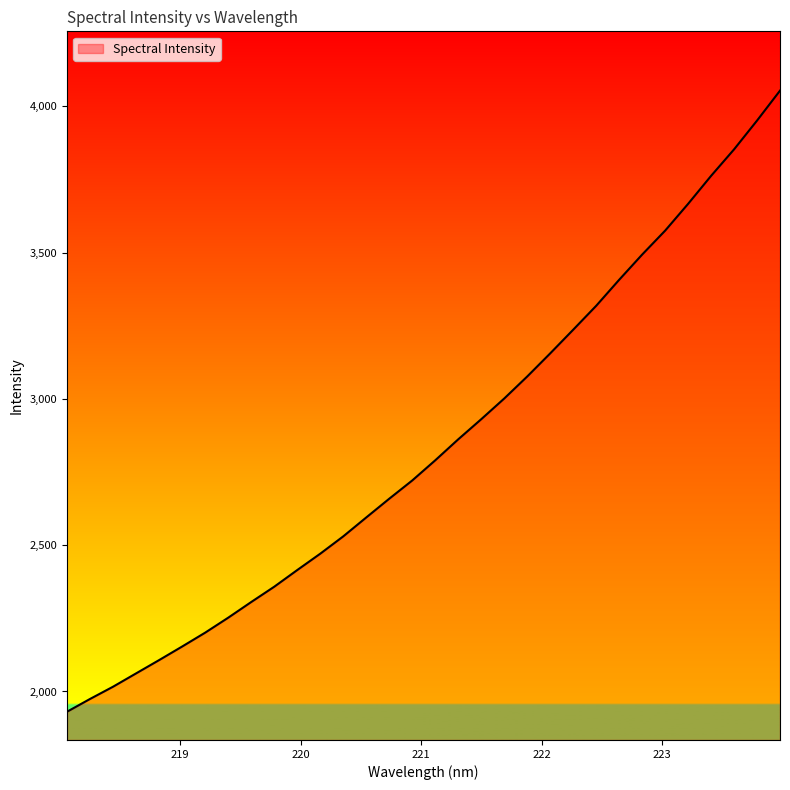

What is the maximum value shown in the chart?

4053.3